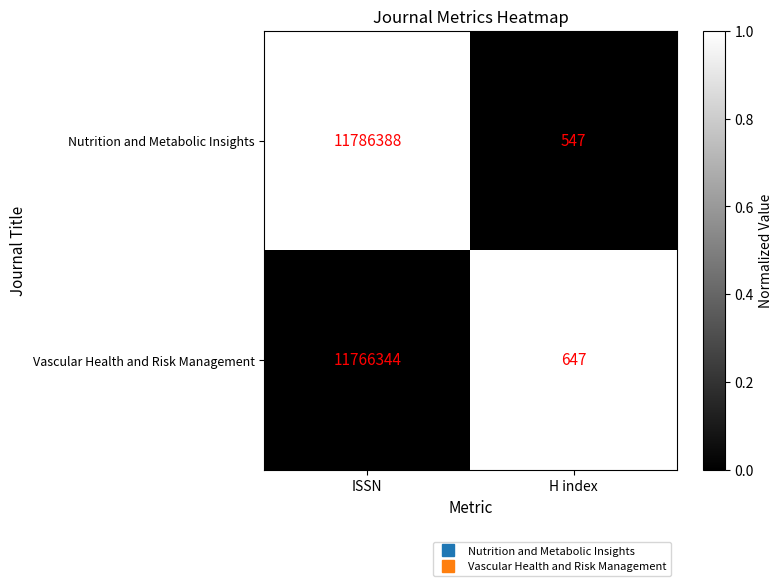

The value of Nutrition and Metabolic Insights at ISSN is 11786388. True or false?

True